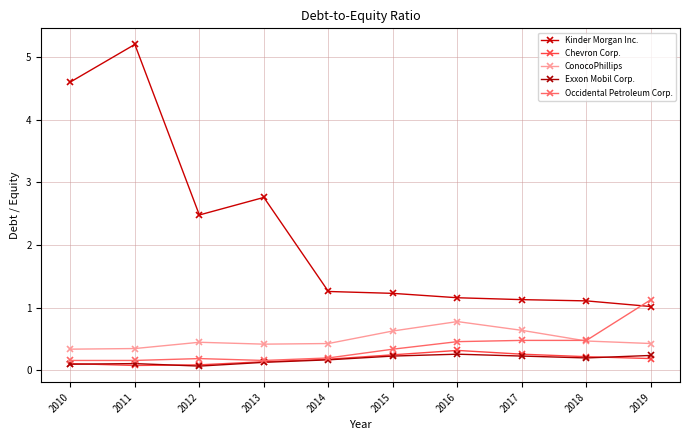

Rank the categories by Kinder Morgan Inc. value from lowest to highest.

2019, 2018, 2017, 2016, 2015, 2014, 2012, 2013, 2010, 2011